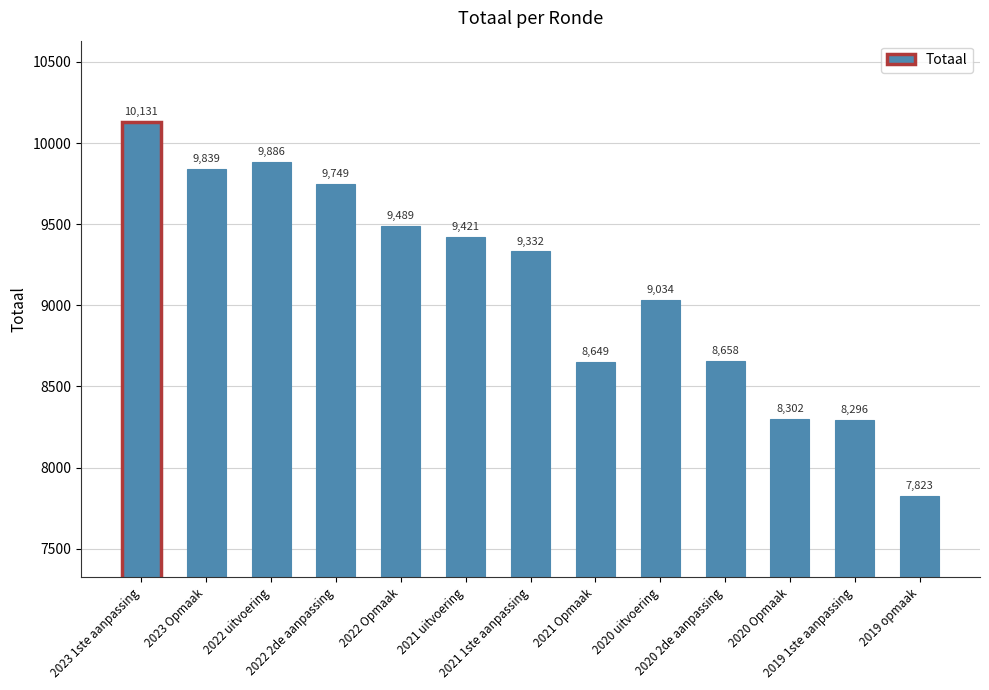

How many values are below 9332?

6